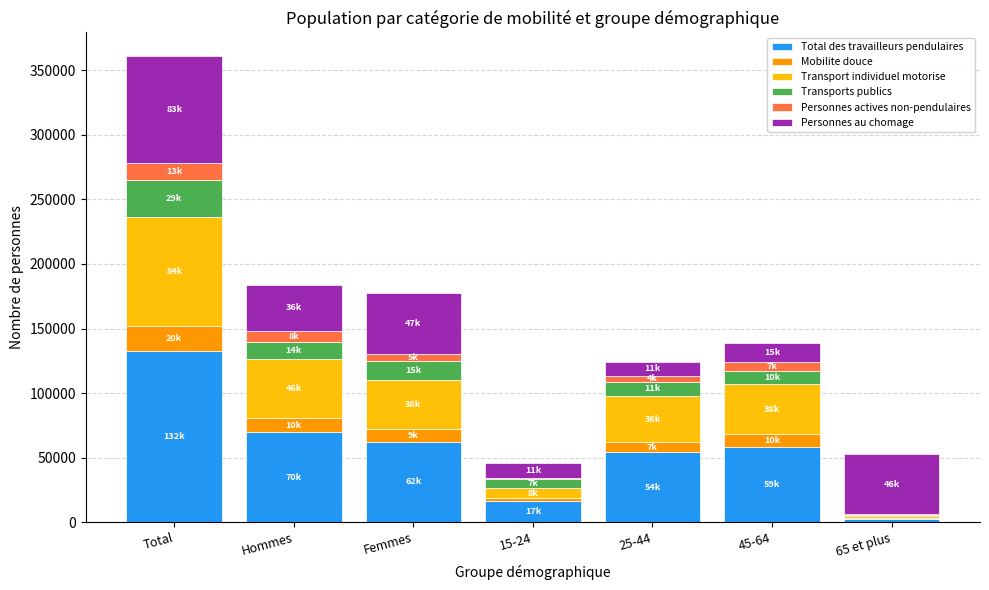

At which category is the sum across all series the highest?

Total